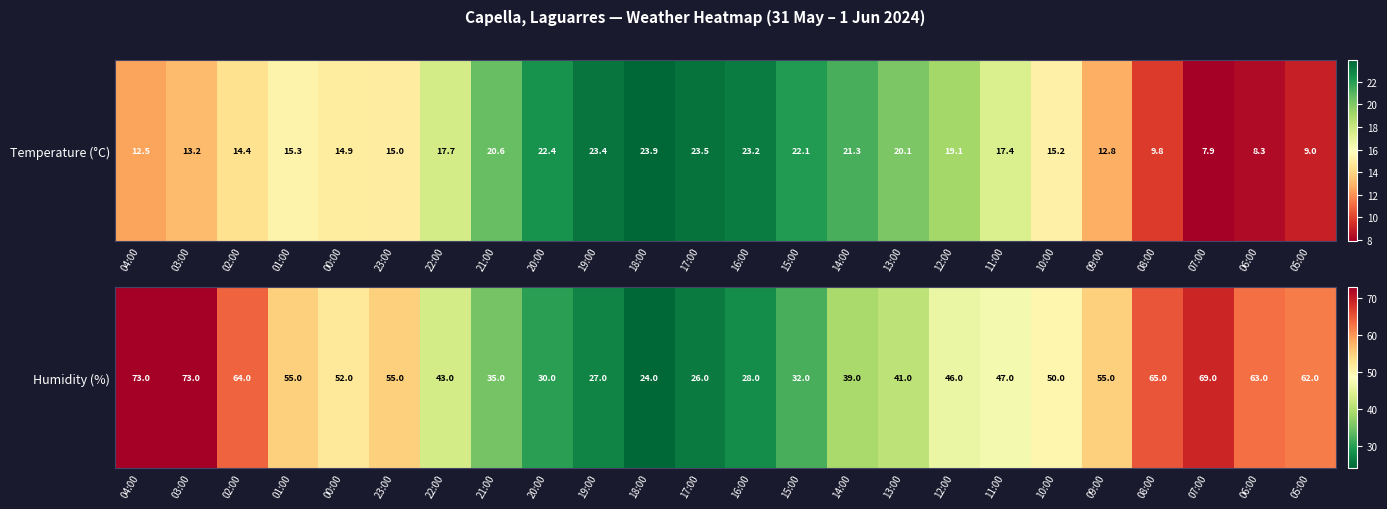

The chart shows a value of 14 at 01:00. True or false?

False